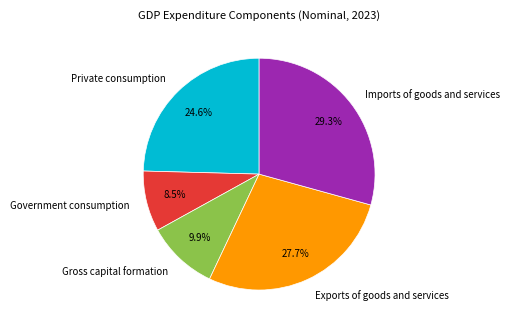

Do Exports of goods and services and Private consumption together represent more than half of the pie?

Yes